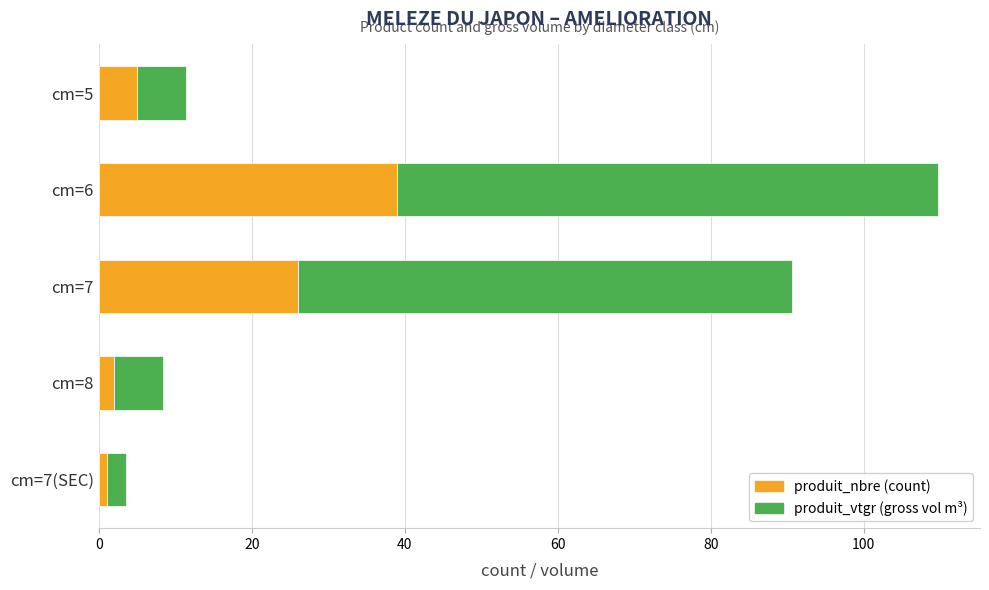

What is the total value across all series at cm=6?

109.7